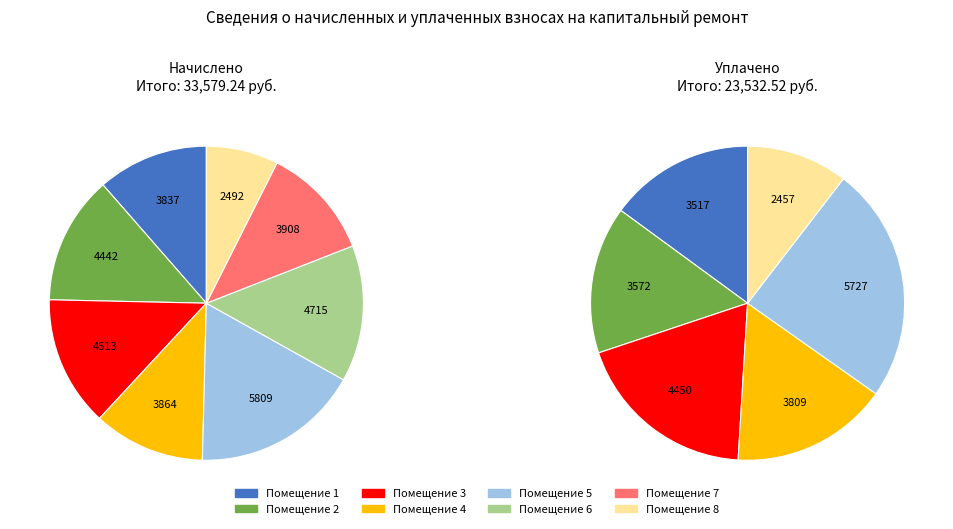

What is the smallest slice in the pie chart?

8